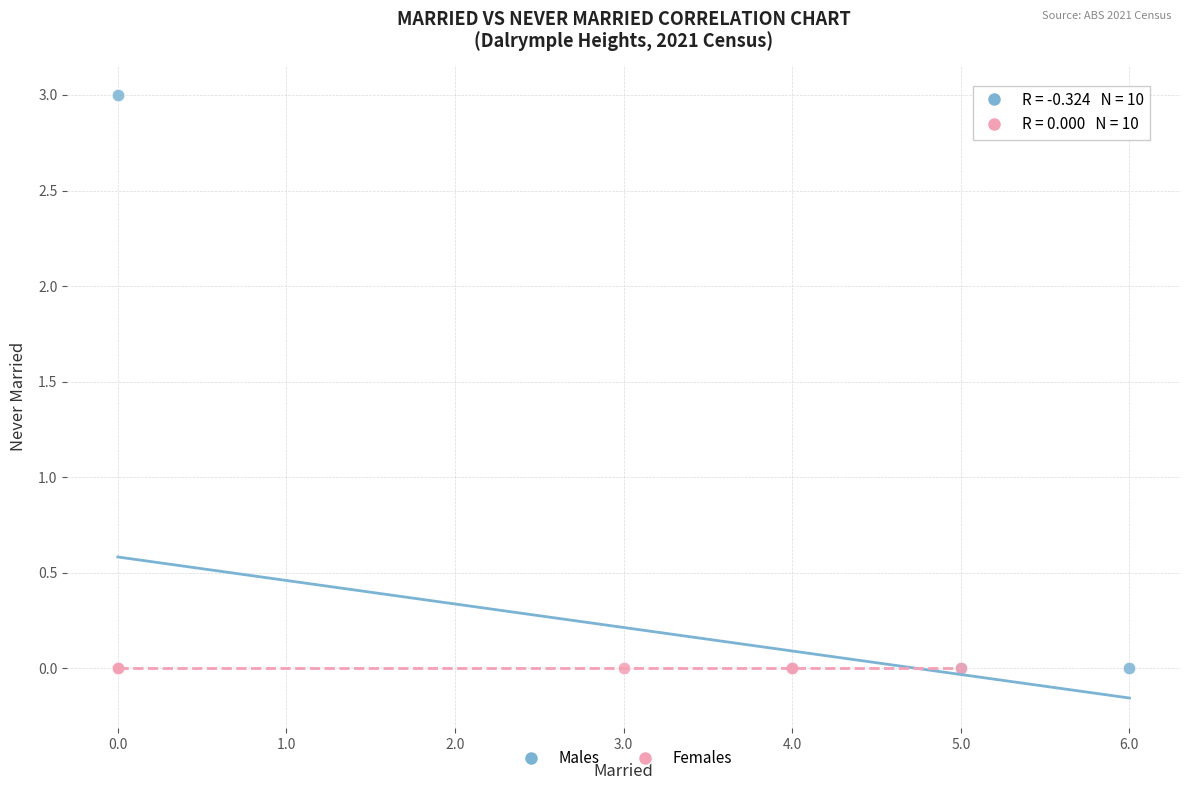

Which series reaches the maximum Y coordinate?

Males